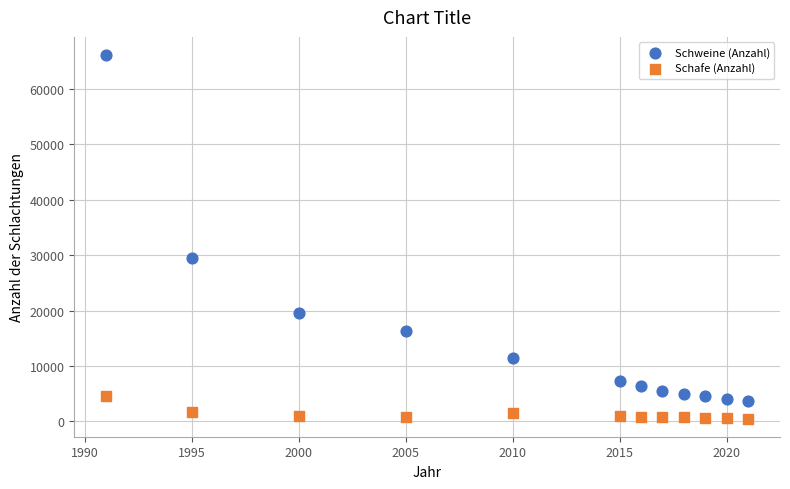

What are all the series names shown in the legend?

Schweine (Anzahl), Schafe (Anzahl)